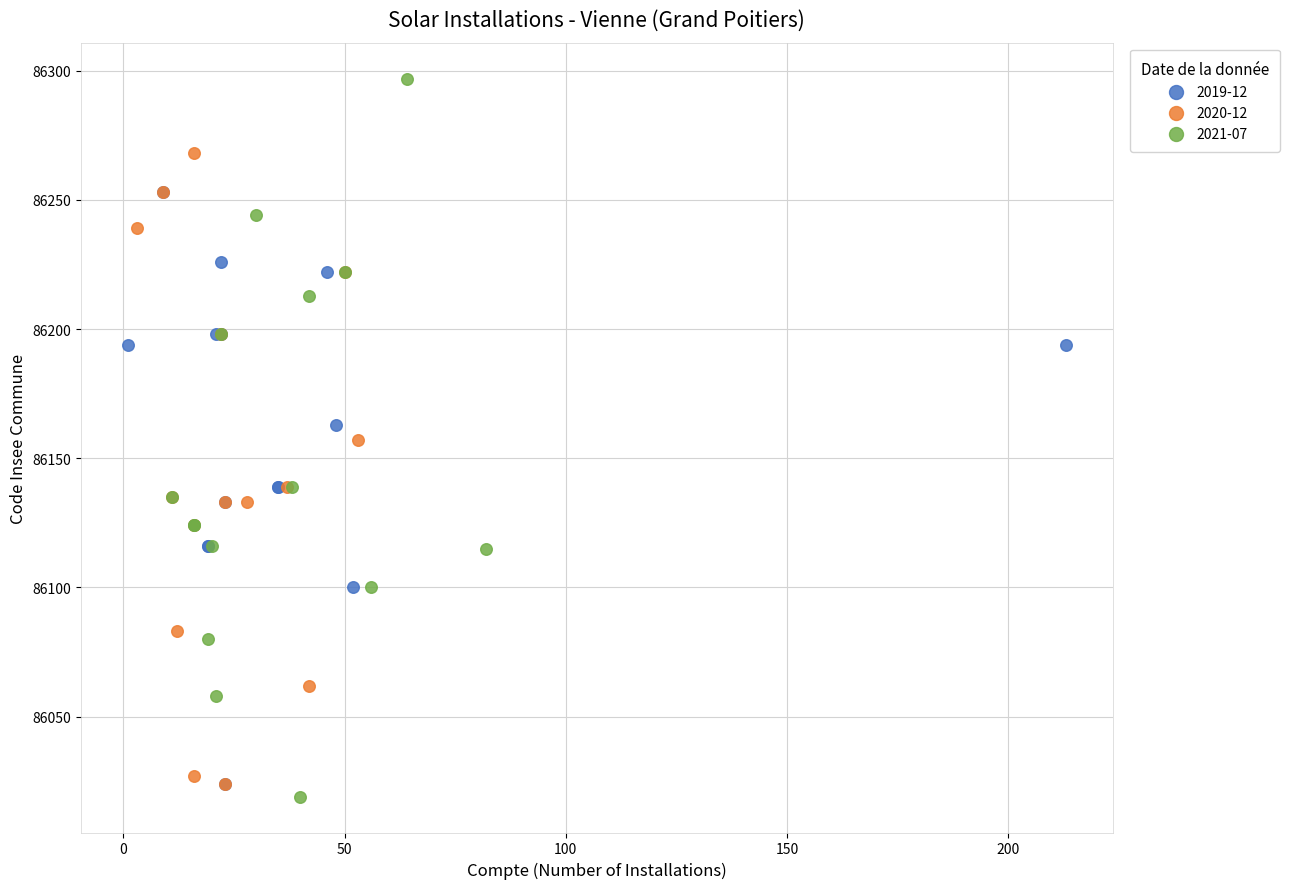

What are all the series names shown in the legend?

2019-12, 2020-12, 2021-07